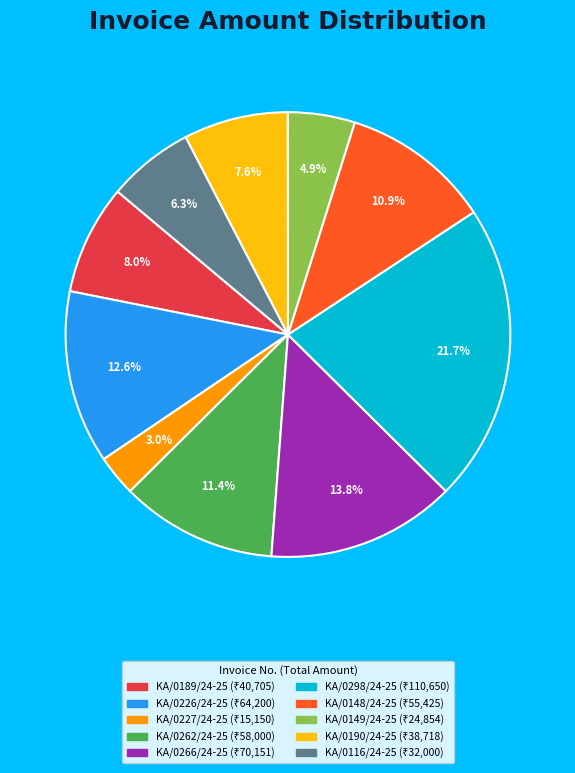

True or false: KA/0116/24-25 accounts for 6% of the total.

True